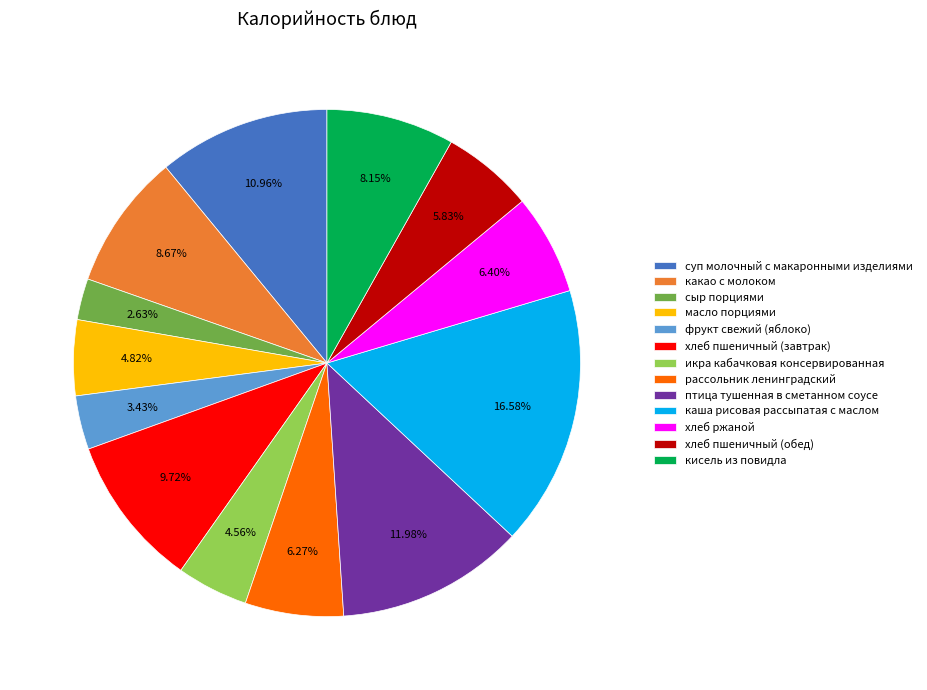

Is there any slice that represents more than half of the pie?

No